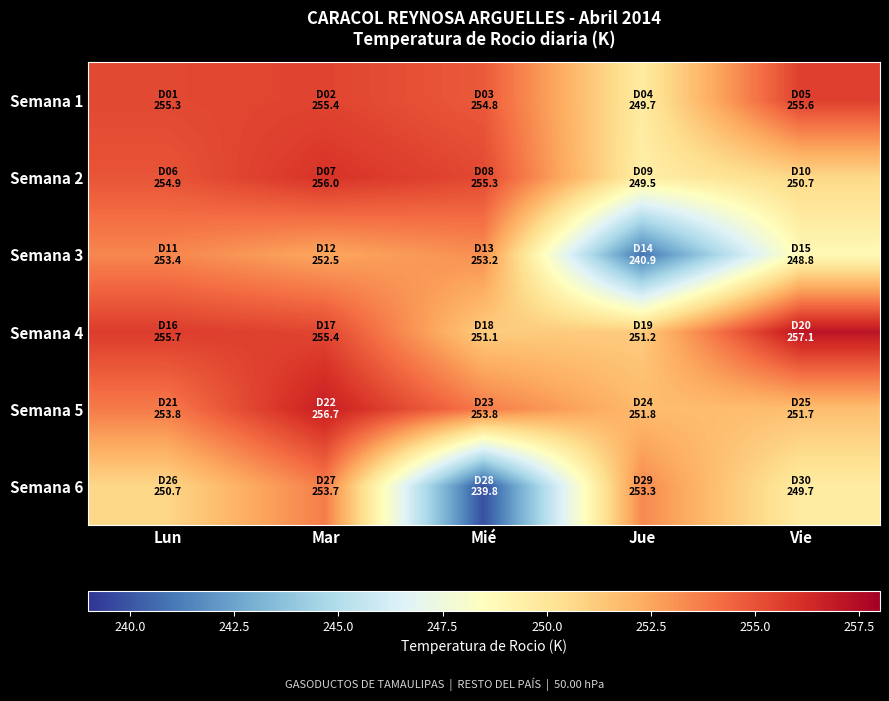

What is the total value across all series at Mar?

1529.8